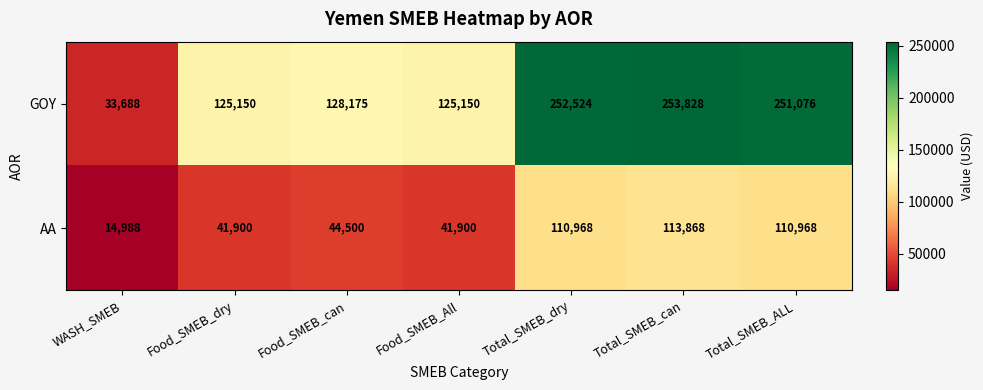

What is the total value across all series at Total_SMEB_ALL?

362044